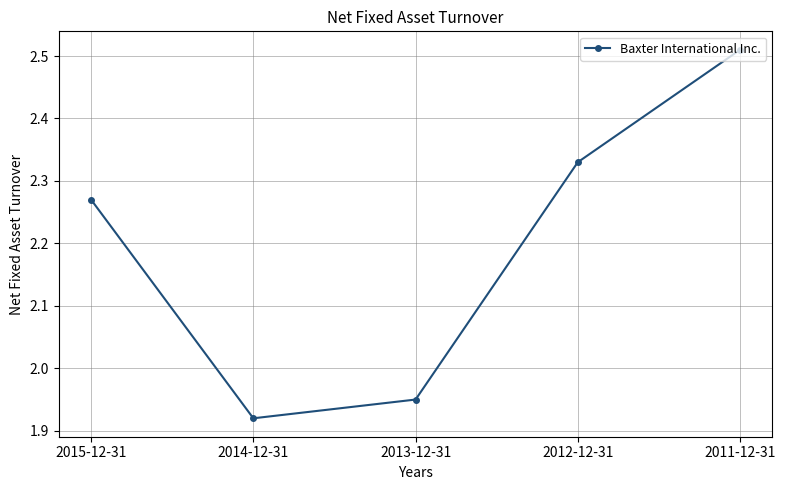

Which has a higher value, 2015-12-31 or 2012-12-31?

2012-12-31